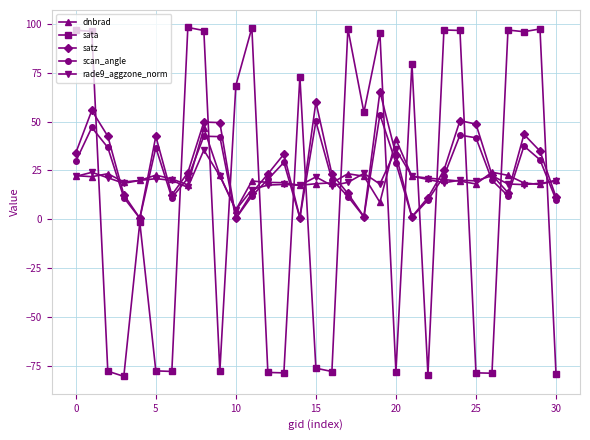

True or false: sata has more than 1 points higher than both neighbors.

True